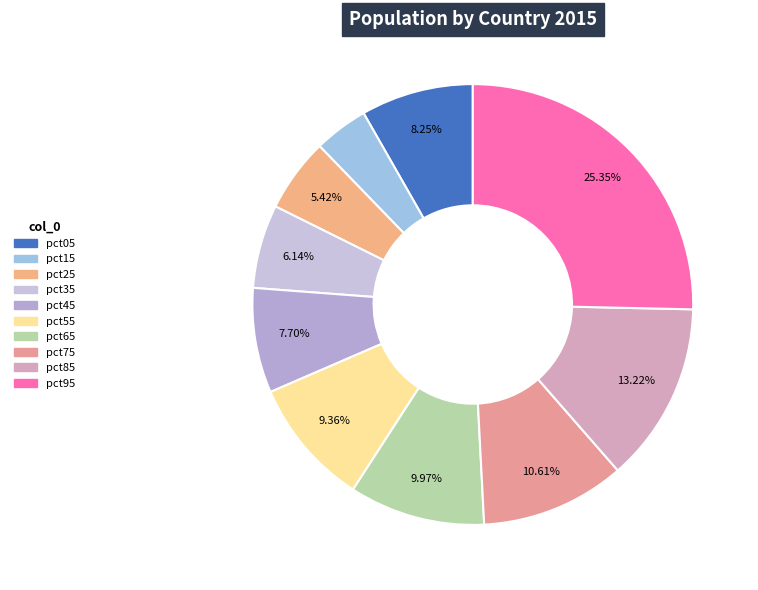

Rank the categories by value from lowest to highest.

pct15, pct25, pct35, pct45, pct05, pct55, pct65, pct75, pct85, pct95